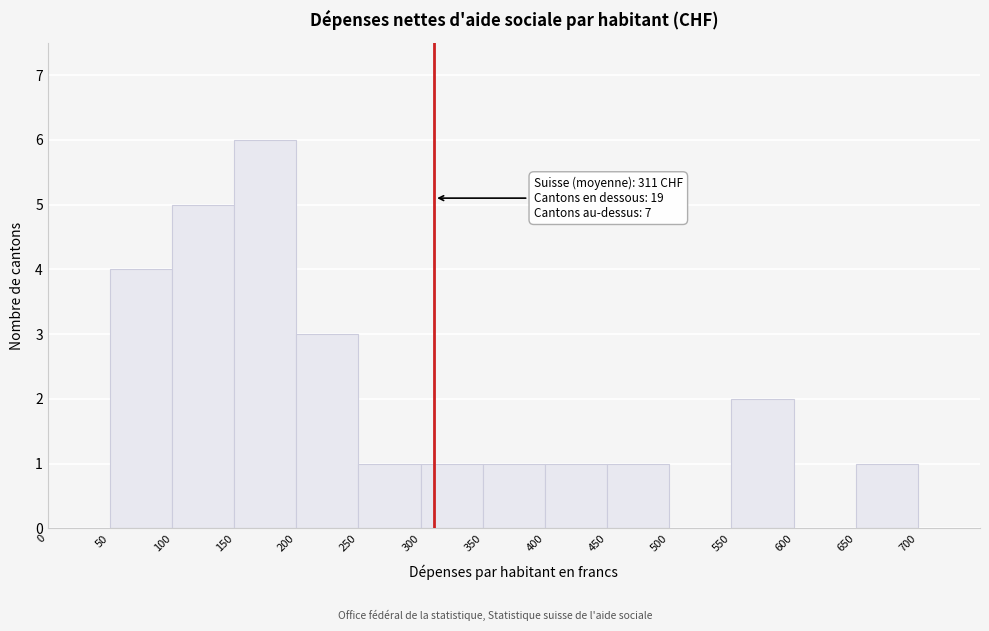

Which range on the x-axis has the tallest bar?

150 to 200